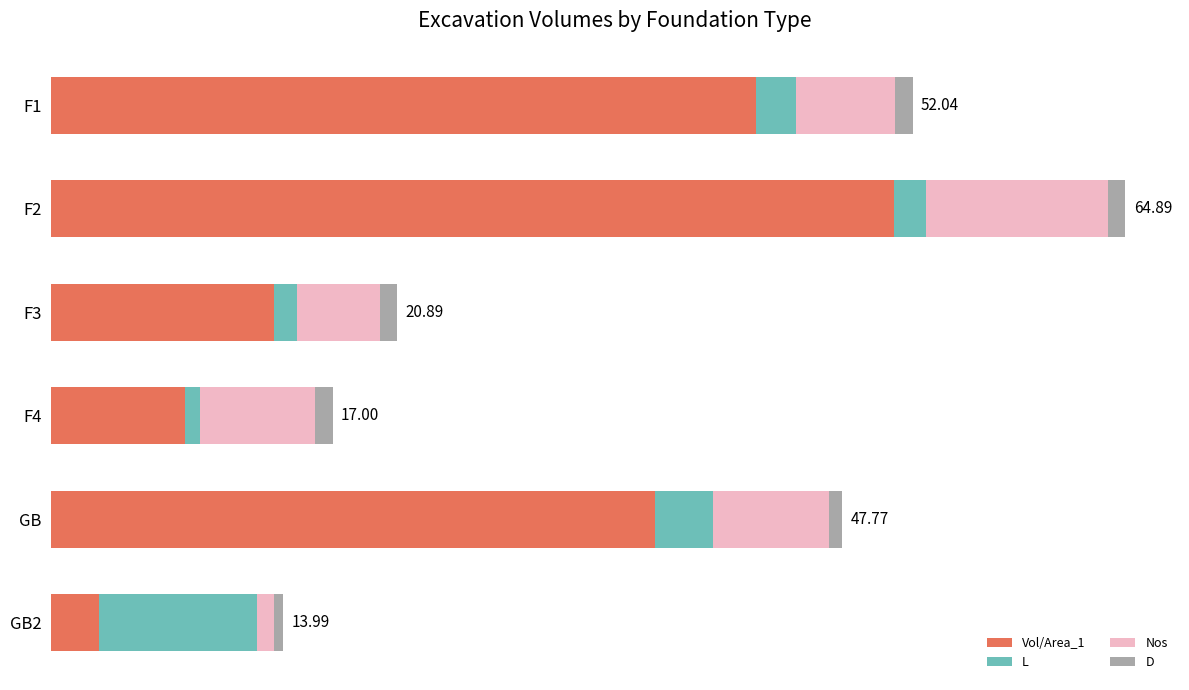

What is the average value of the Nos series?

6.2